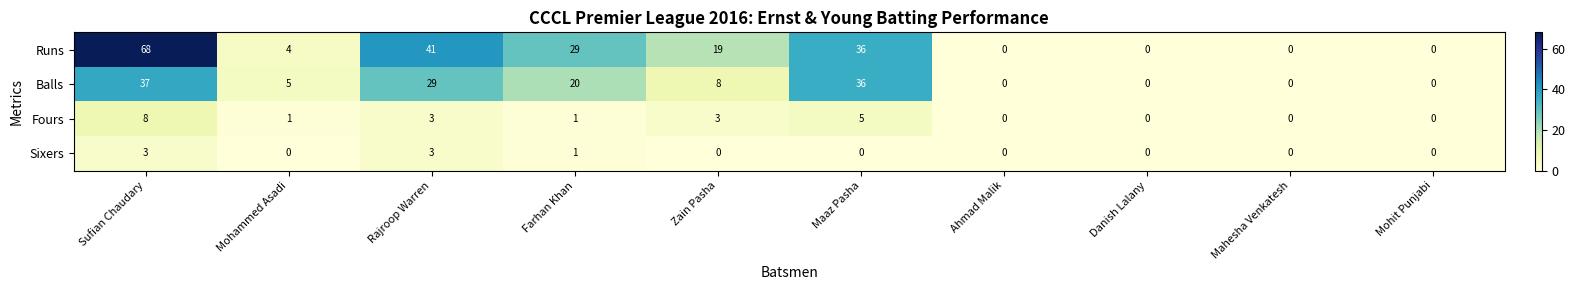

What is the difference between the Runs values at Mahesha Venkatesh and Maaz Pasha?

36